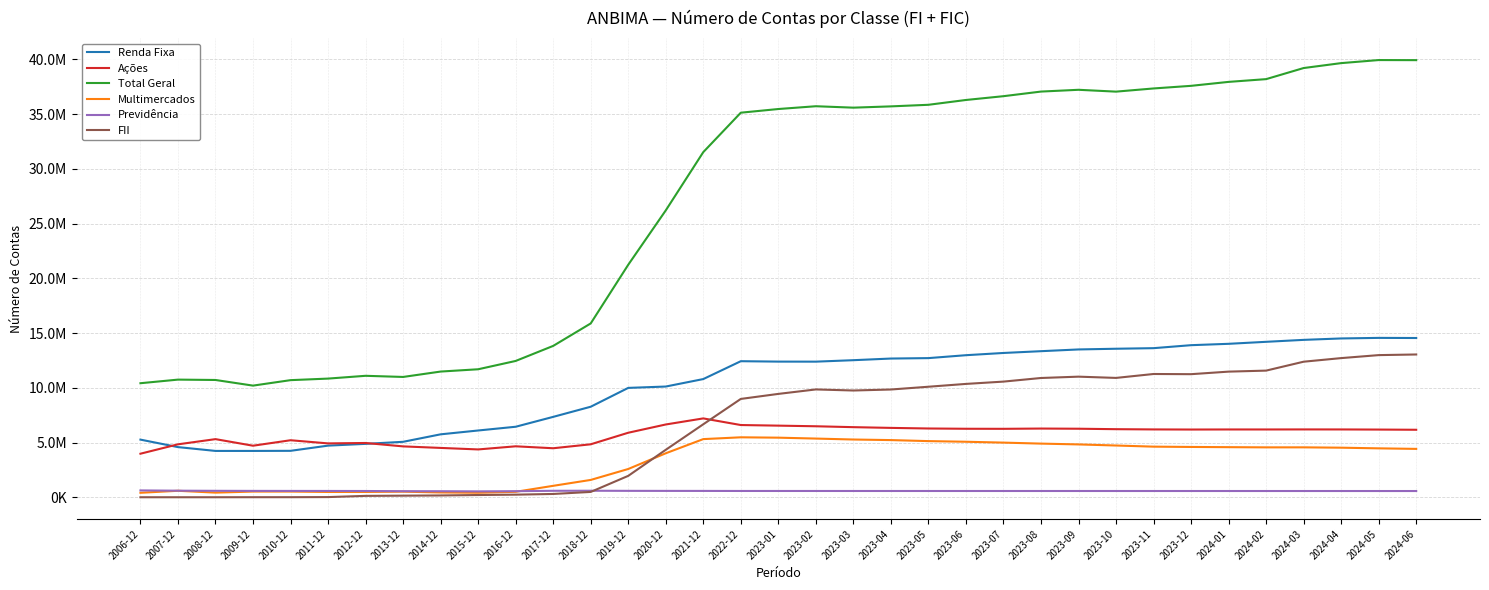

What is the label of the 22nd point from the right?

2019-12